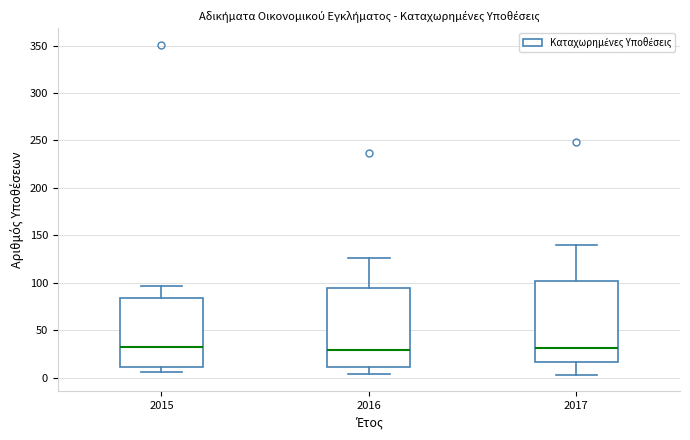

Reading left to right, transcribe this box plot: for each box, give where its median line is, the range the box spans, and where its two whiskers end, as read against the y-axis. The values are not printed on the chart, so give them approximately, as read against the axis.

2015: median 30, box 10 to 85, whiskers 5 to 95
2016: median 30, box 10 to 95, whiskers 5 to 125
2017: median 30, box 15 to 100, whiskers 5 to 140